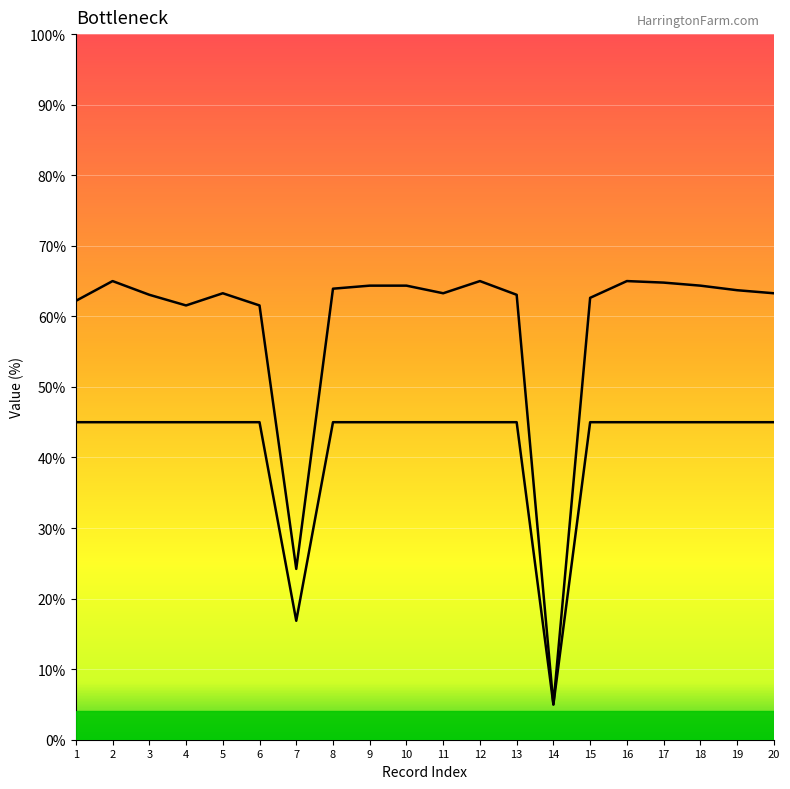

At which label does Act Del Birds reach its peak?

1